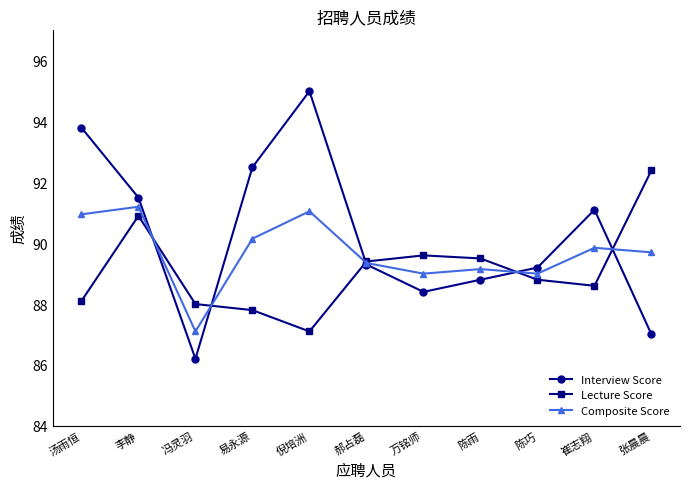

Which series has the widest spread of values?

Interview Score